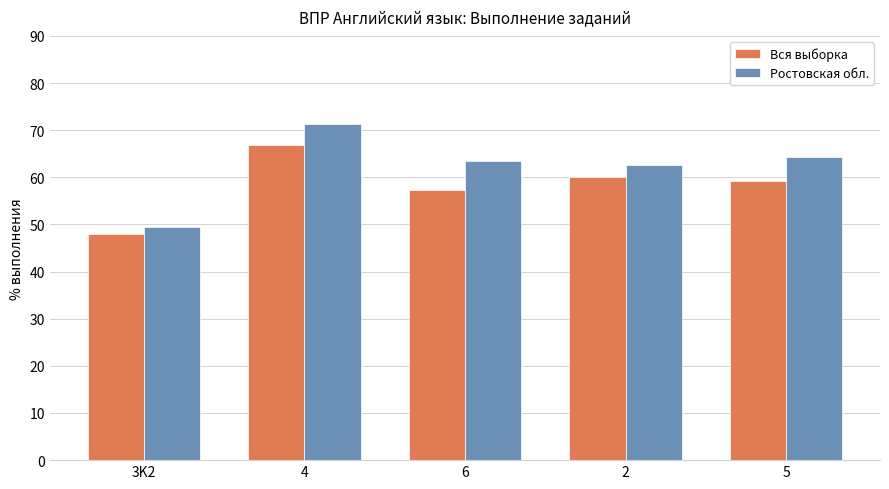

What is the label of the 2nd bar from the right?

2